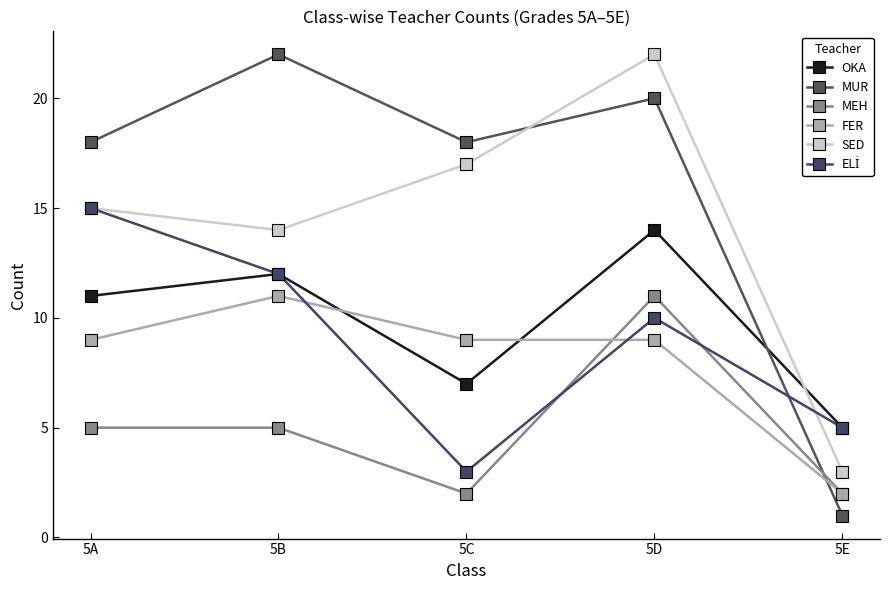

At which label does MUR reach its minimum?

5E